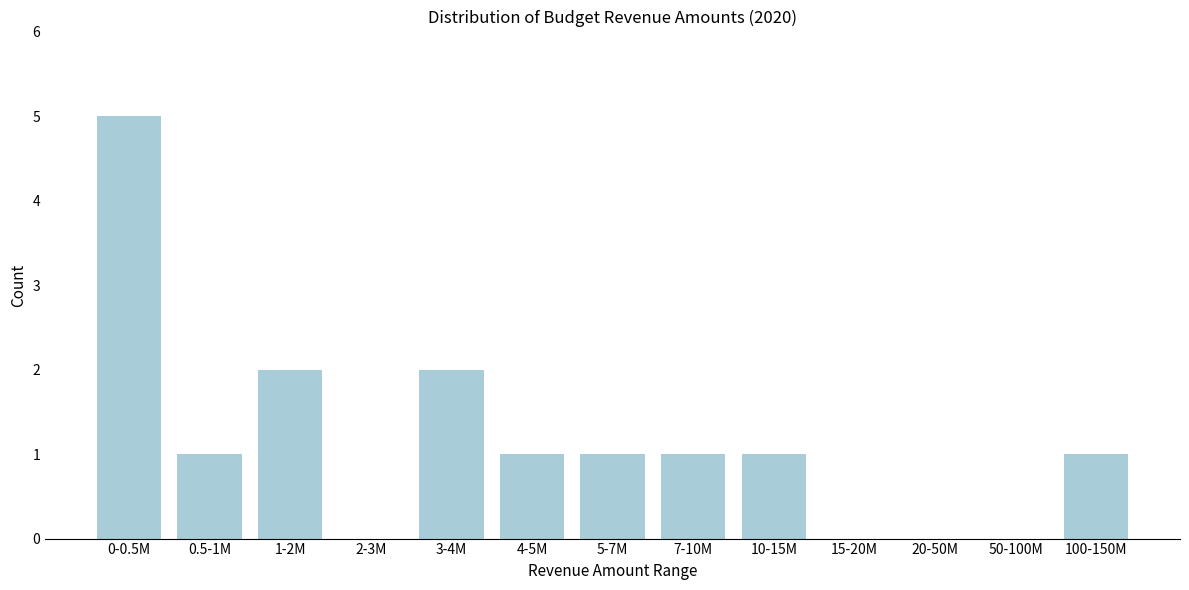

Reading left to right, transcribe all the data shown in this chart.

0-0.5M=5	0.5-1M=1	1-2M=2	2-3M=0	3-4M=2	4-5M=1	5-7M=1	7-10M=1	10-15M=1	15-20M=0	20-50M=0	50-100M=0	100-150M=1